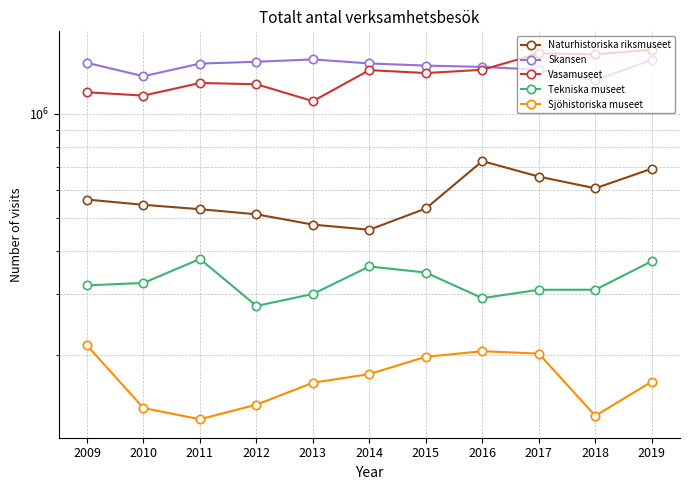

How many interior local peaks does the Tekniska museet series have?

2